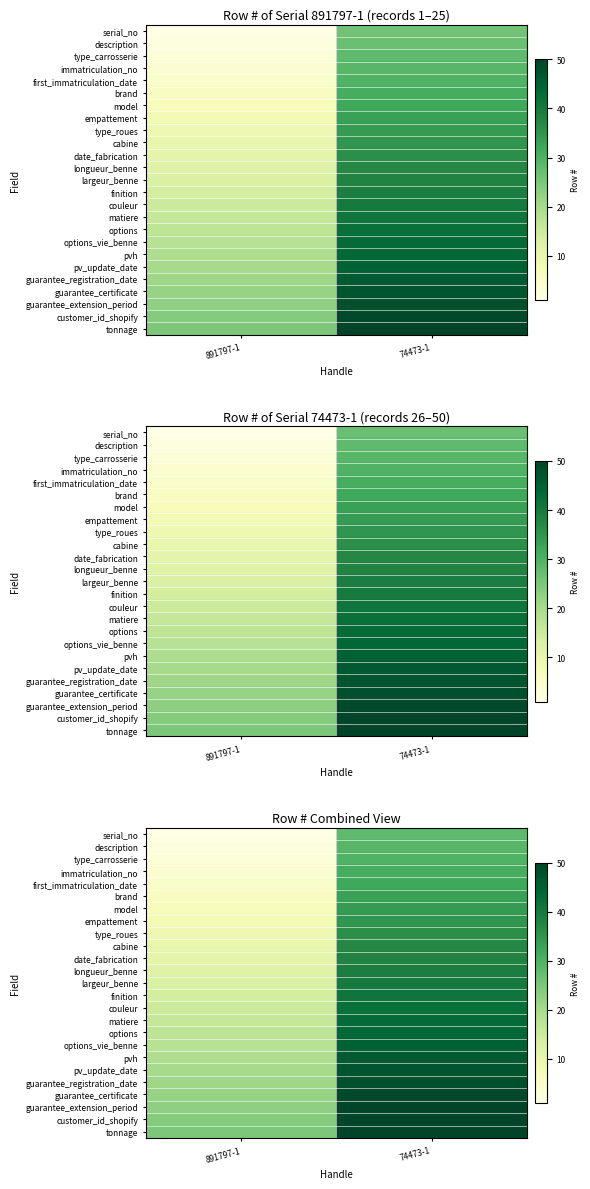

Which category has the lowest value in the serial_no series?

891797-1